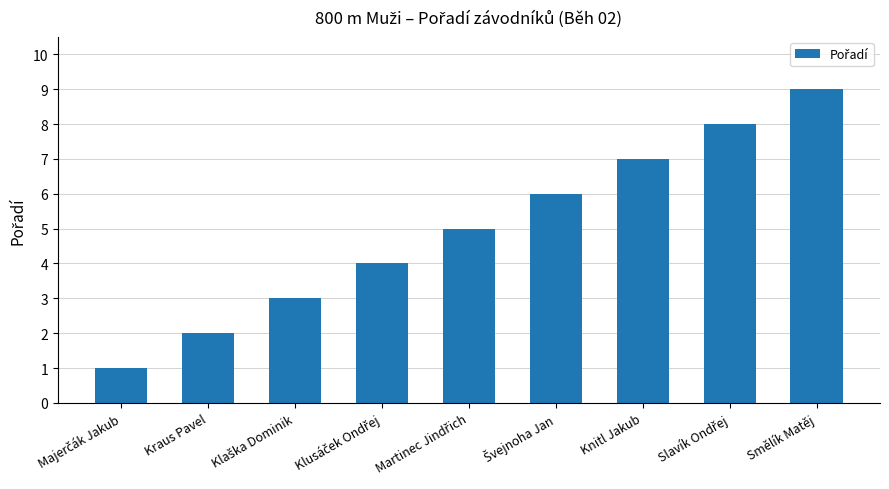

What is the minimum value shown in the chart?

1